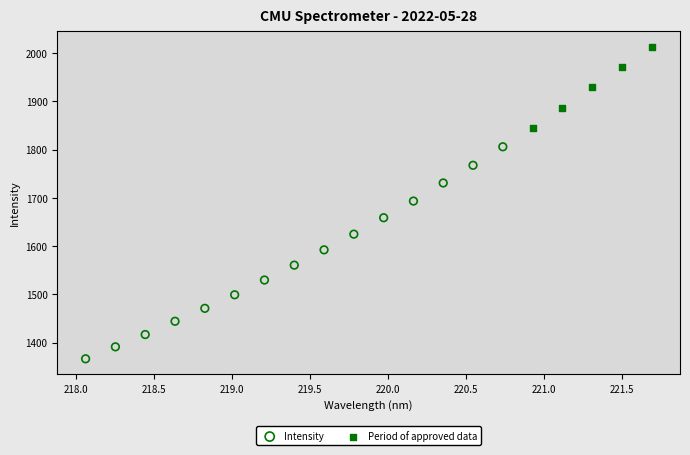

Which series contains the lowest Y value?

Intensity